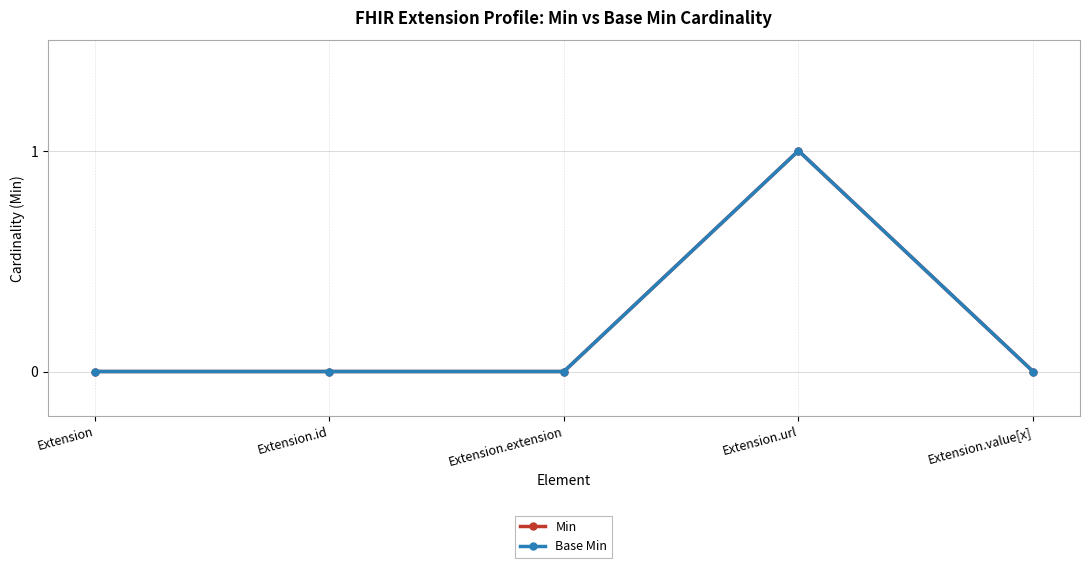

Is this an area chart (filled region under the line)?

No